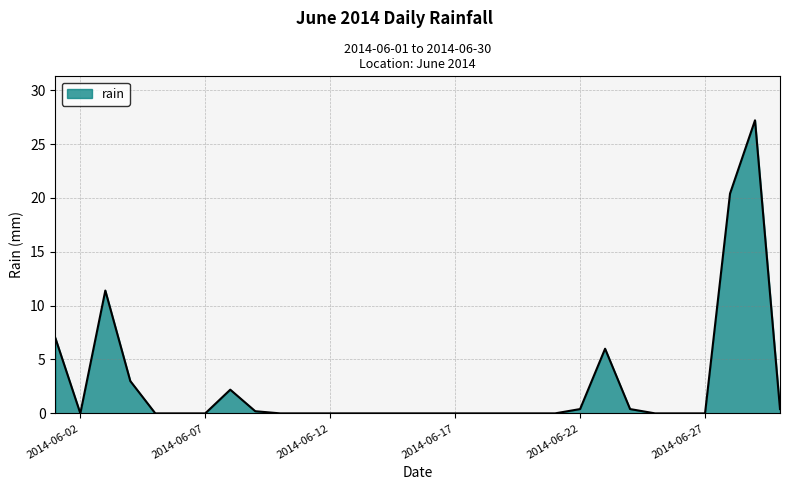

What is the difference between the maximum and minimum values?

27.2